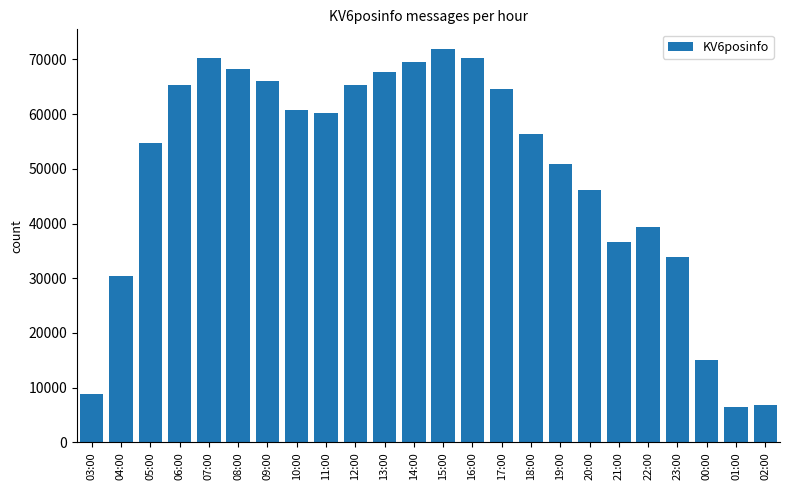

What is the average value?

49409